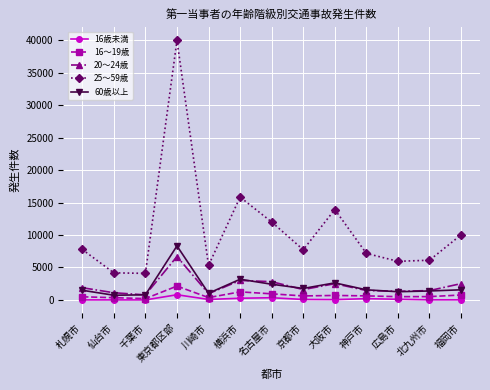

What is the spread (max minus min) of values at 仙台市?

4171